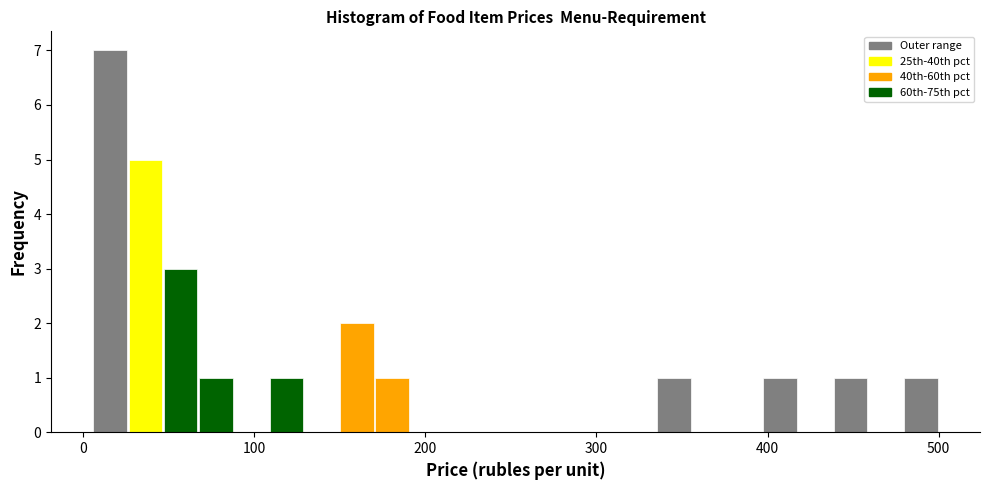

Read against the x-axis, roughly where is the centre of the tallest bar?

20